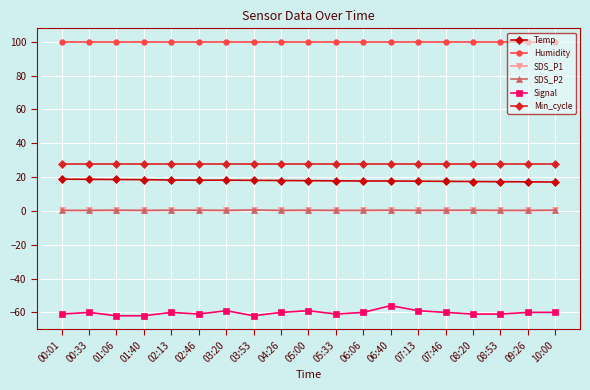

What is the sum of all Min_cycle values?

532.0